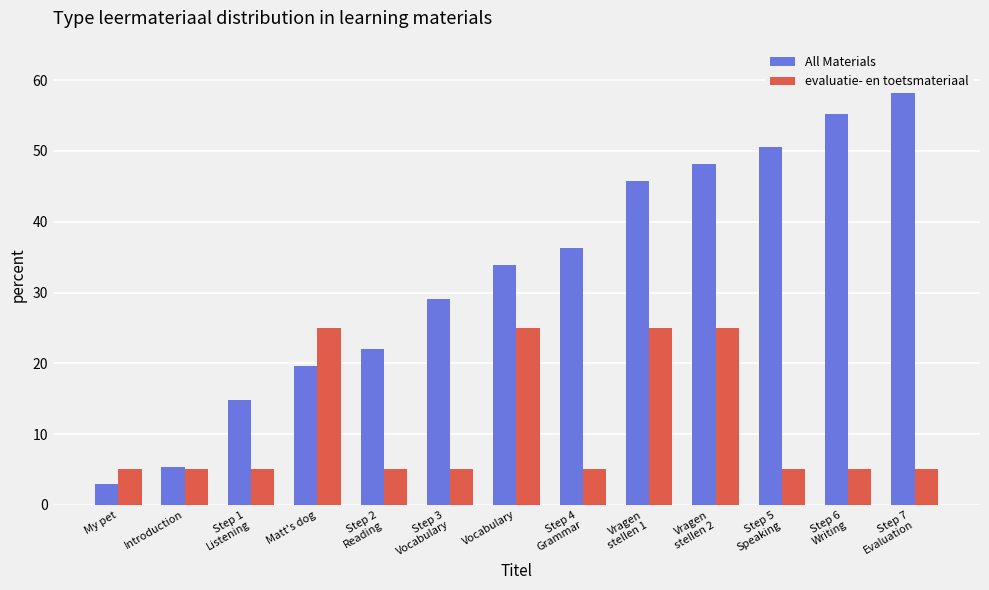

At which category is the sum across all series the highest?

Vragen
stellen 2